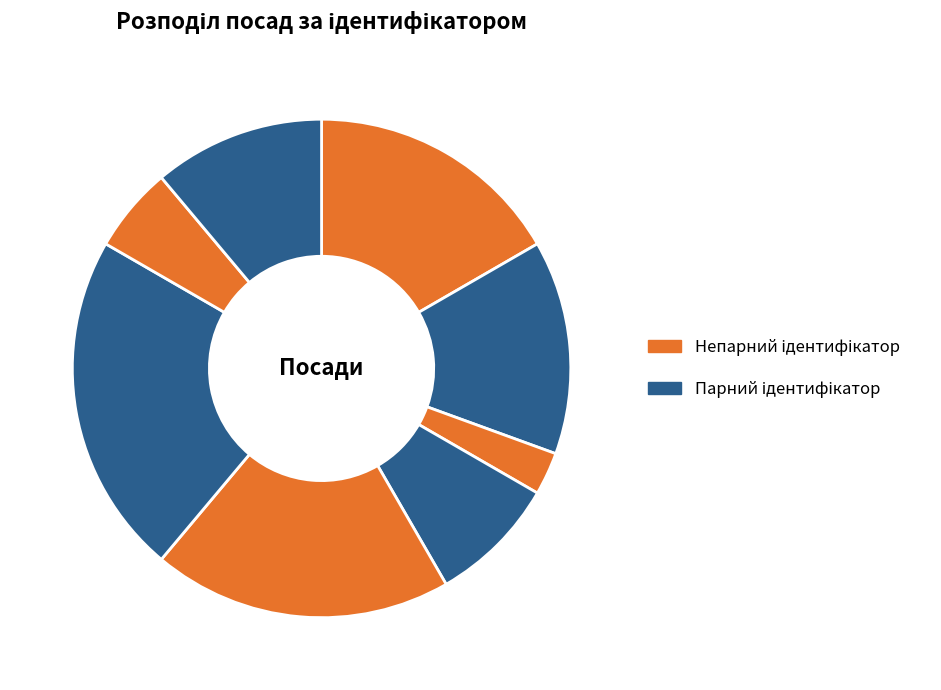

Count the number of slices in the pie.

8